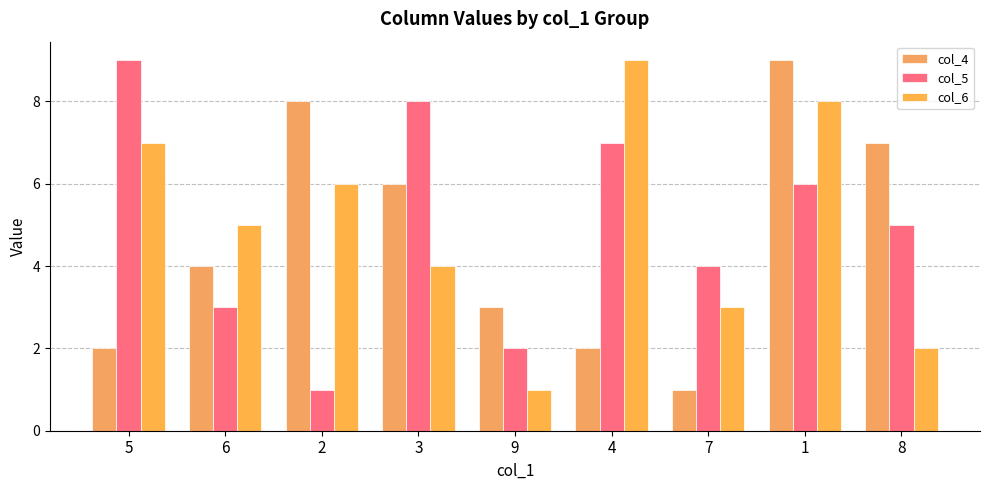

What is the total value across all series at 4?

18